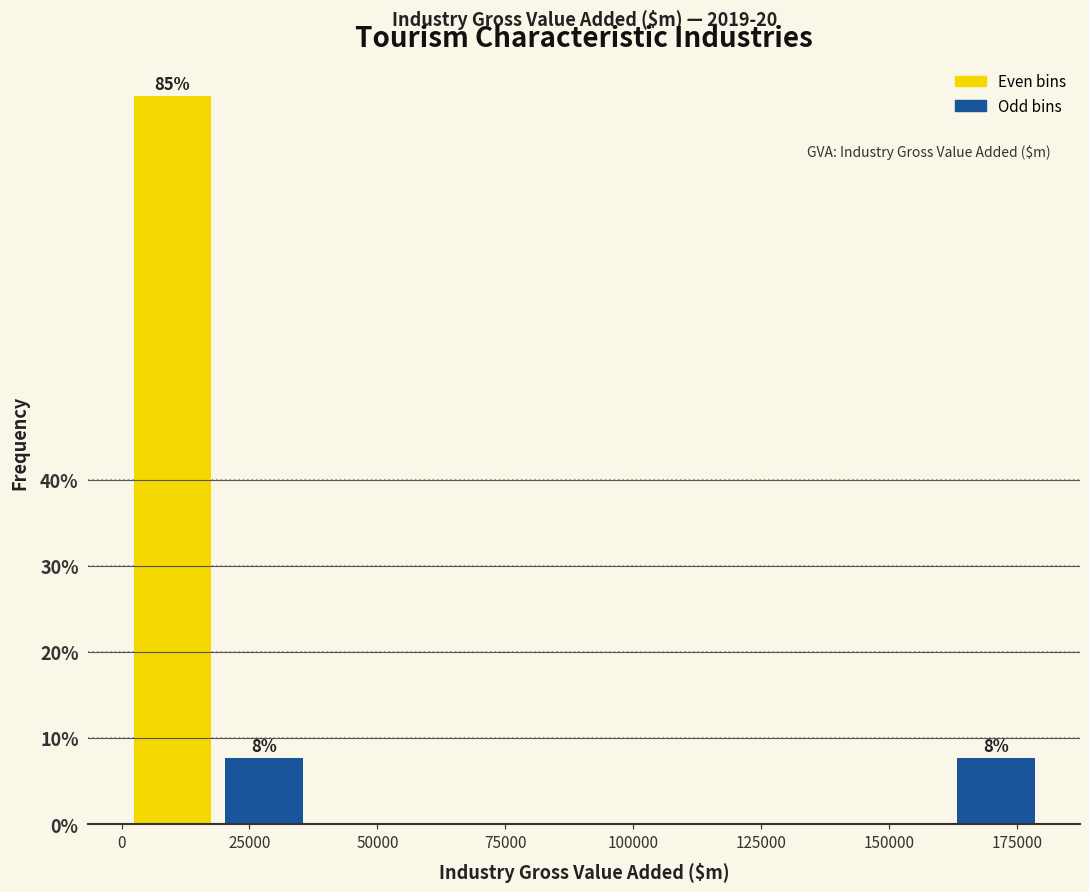

Read against the x-axis, roughly where is the centre of the tallest bar?

10000